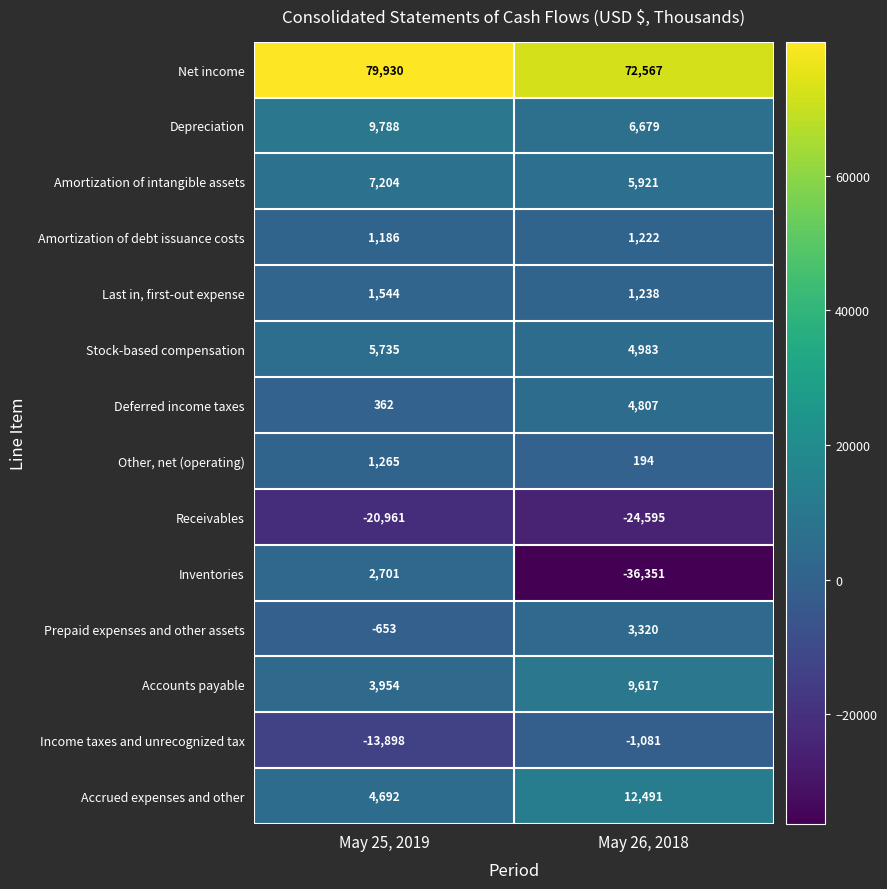

At which category is the sum across all series the highest?

May 25, 2019